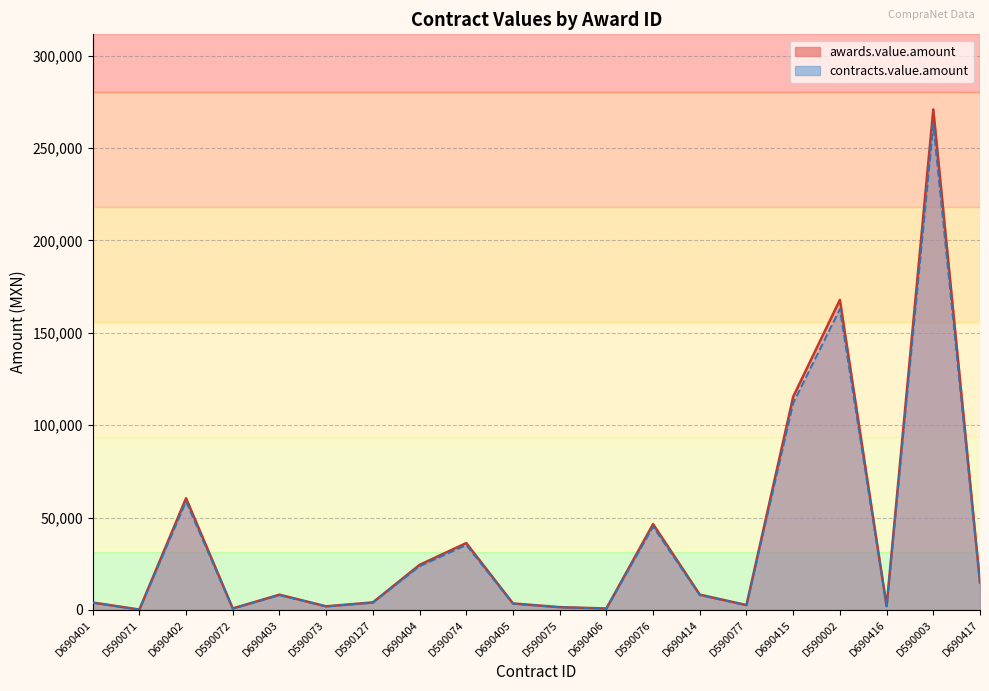

What is the difference between the highest and lowest values at D690414?

248.0